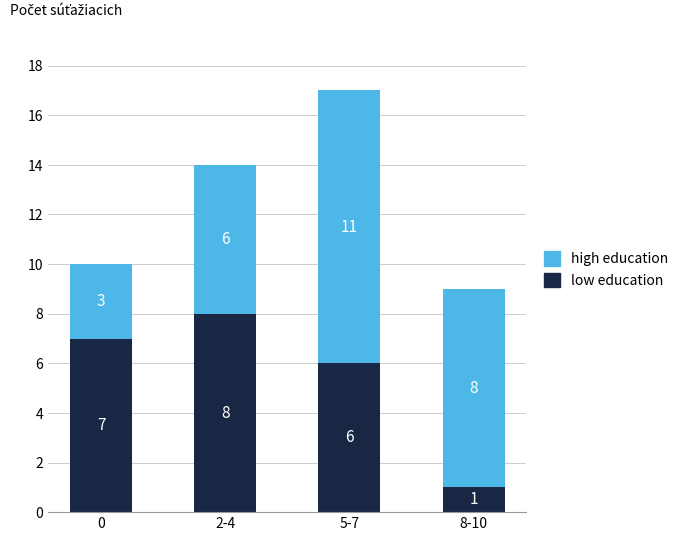

True or false: low education has a value of 1 at 8-10.

True